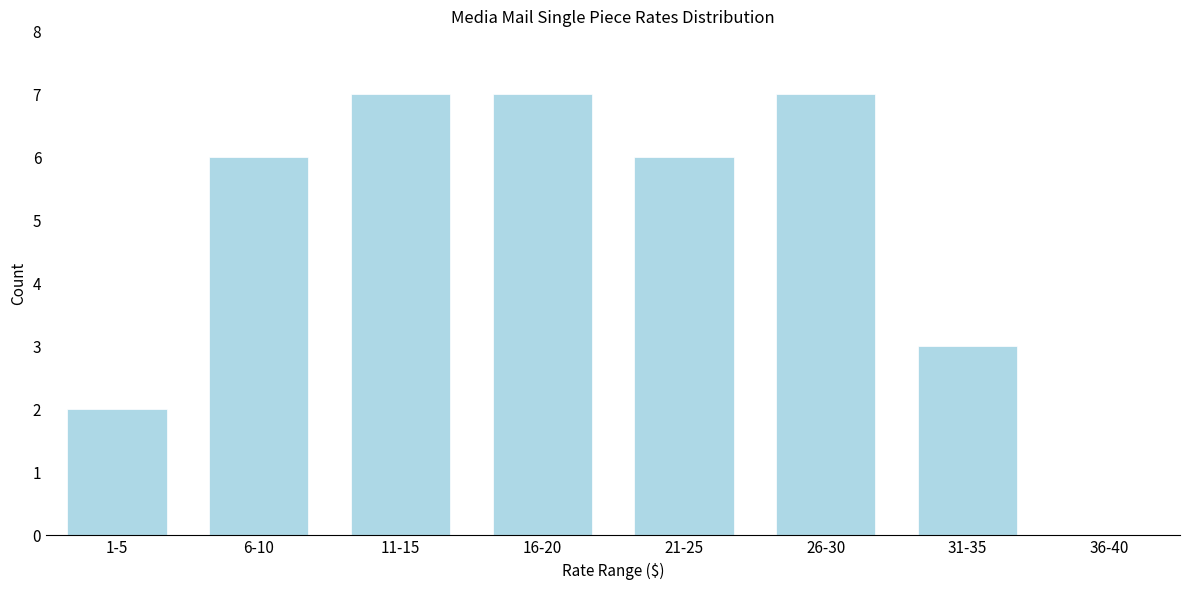

Reading left to right, transcribe all the data shown in this chart.

1-5=2	6-10=6	11-15=7	16-20=7	21-25=6	26-30=7	31-35=3	36-40=0